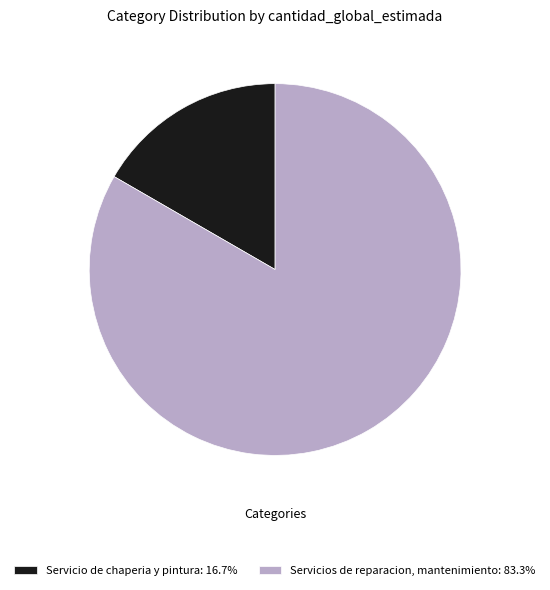

Count the number of slices in the pie.

2